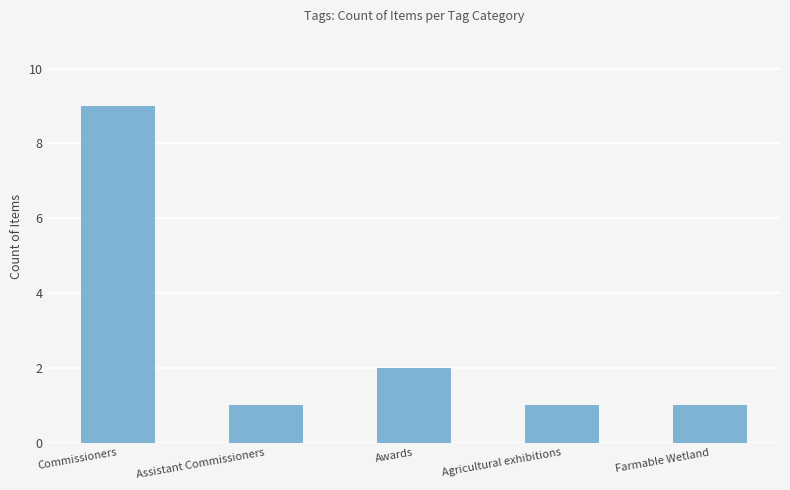

How many data points does each series have?

5